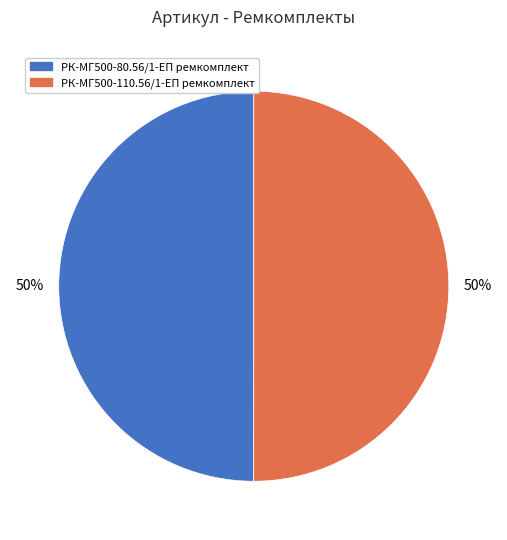

What is the ratio of the value at РК-МГ500-110.56/1-ЕП ремкомплект to the value at РК-МГ500-80.56/1-ЕП ремкомплект?

1.0